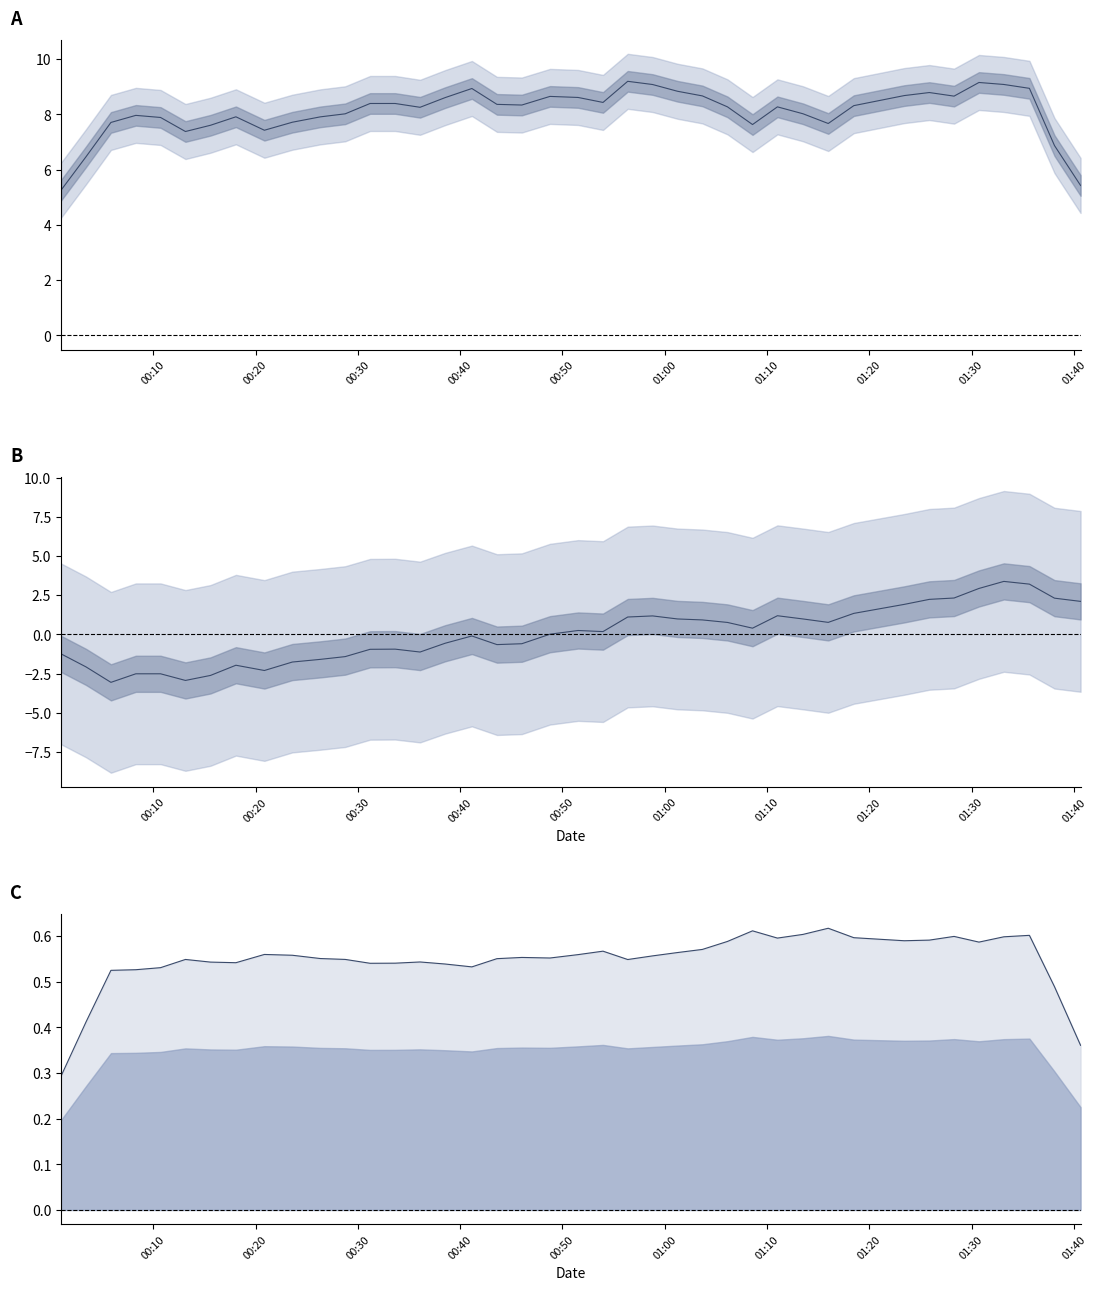

What is the value of the P2/P1 point at the 37th from the left?

0.6